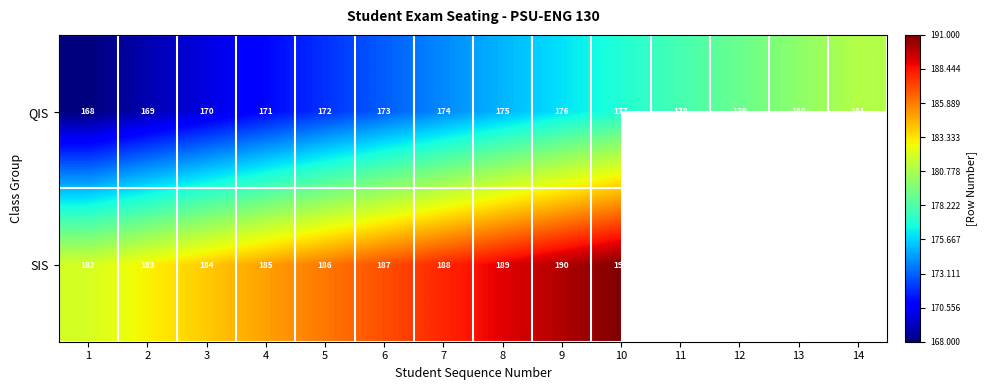

Is the value of SIS at 10 greater than the value of QIS at 4?

Yes